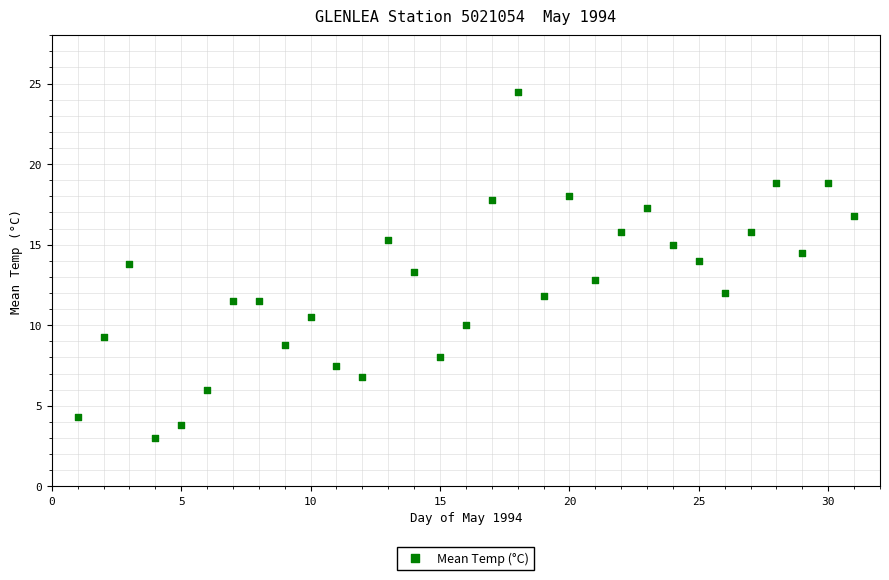

What is the range of Y values (max minus min)?

21.5